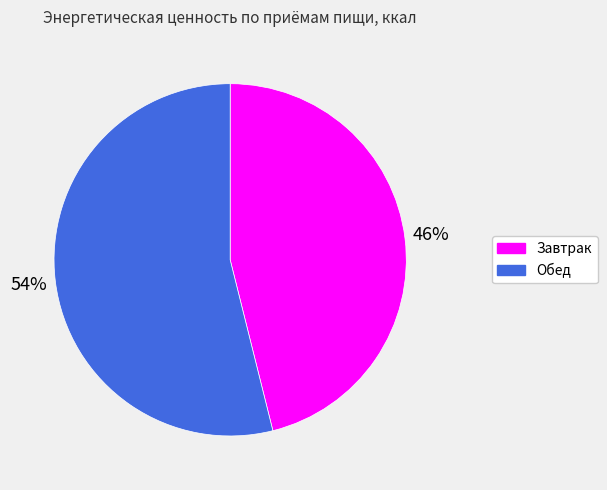

Which category has the biggest portion of the pie?

Обед